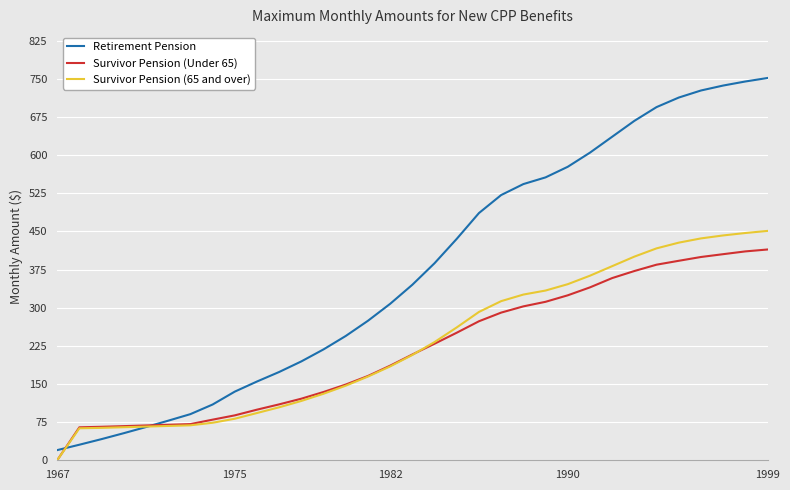

Which series has the largest total across all categories?

Retirement Pension